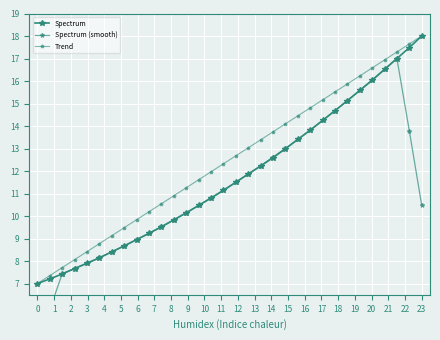

What is the maximum value shown in the chart?

18.0